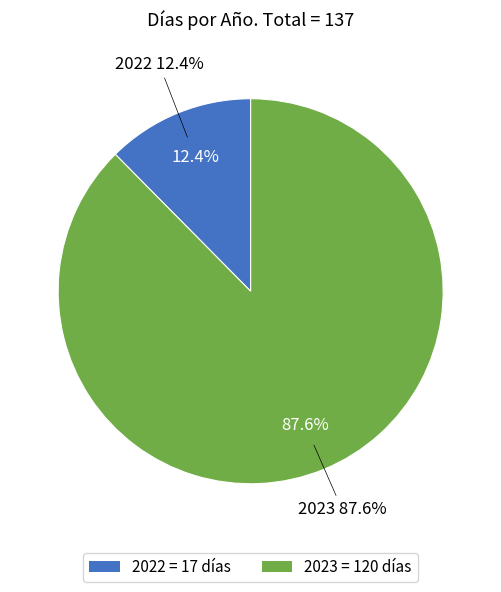

Which category has the biggest portion of the pie?

2023